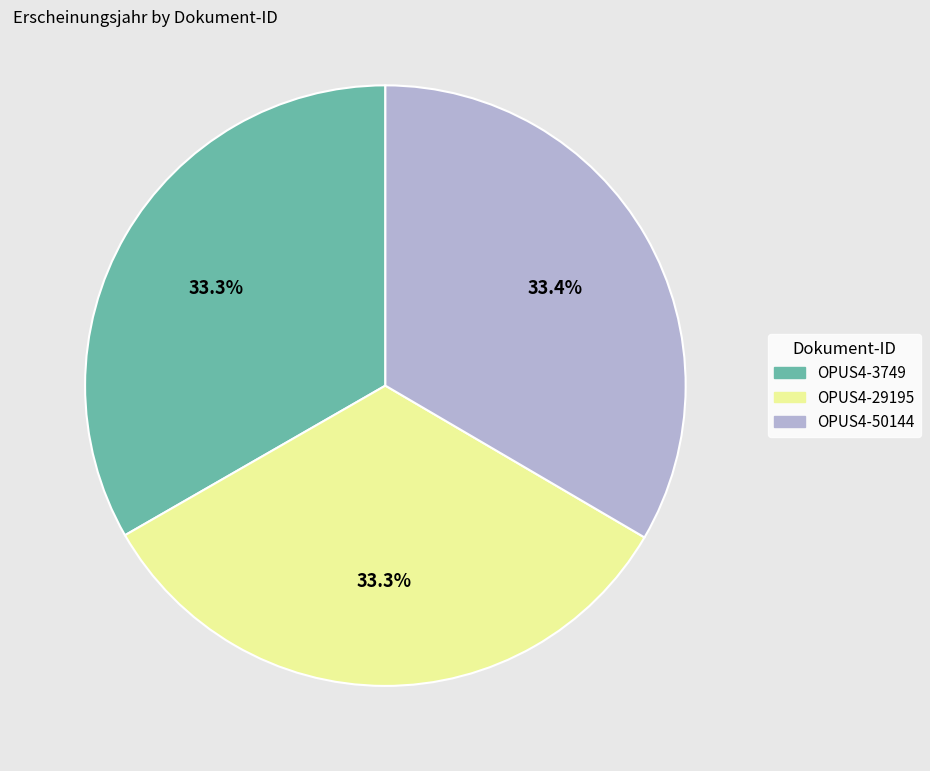

Count the number of slices in the pie.

3